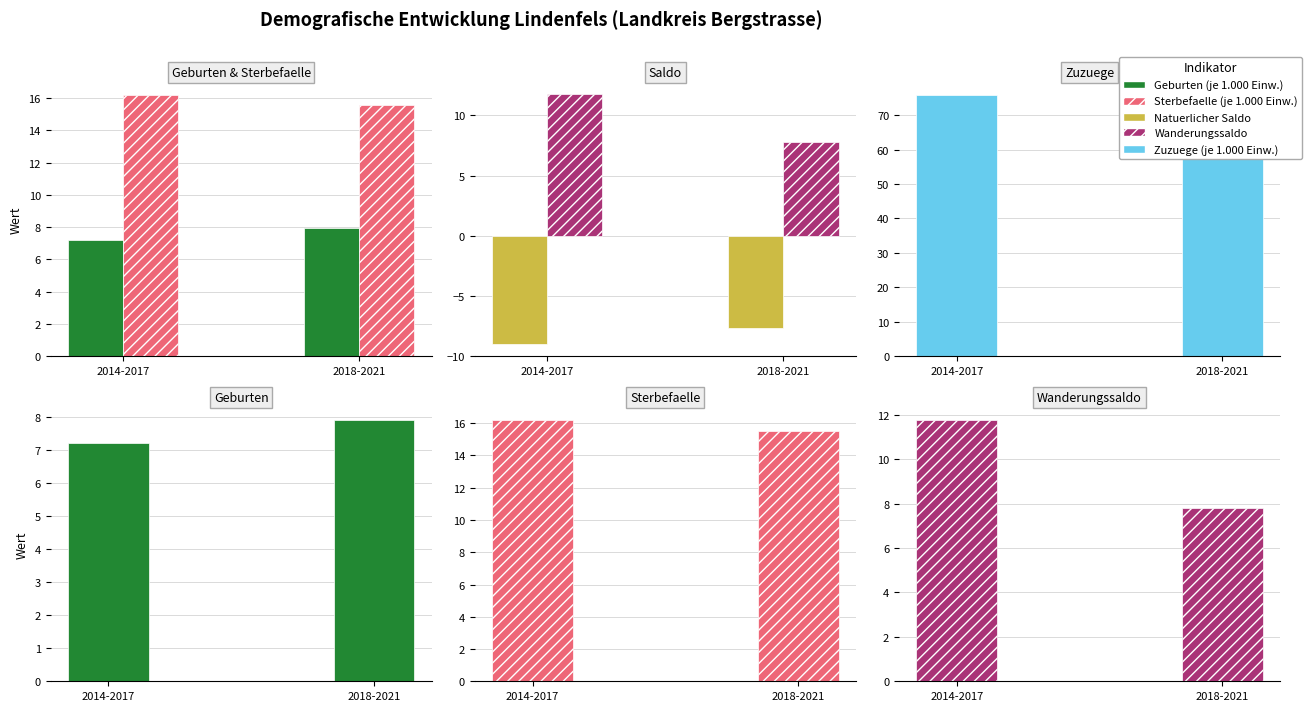

List the series in order of their peak value, lowest first.

Natuerlicher Saldo, Geburten (je 1.000 Einw.), Wanderungssaldo, Sterbefaelle (je 1.000 Einw.), Zuzuege (je 1.000 Einw.)